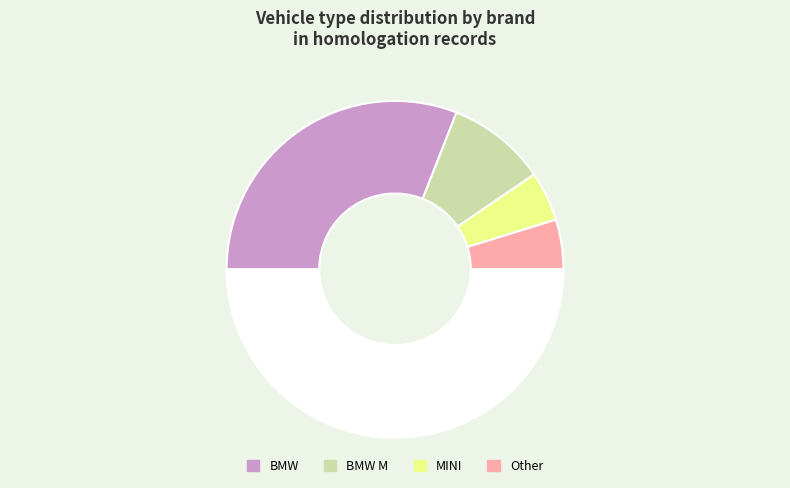

How many slices are in this pie chart?

5